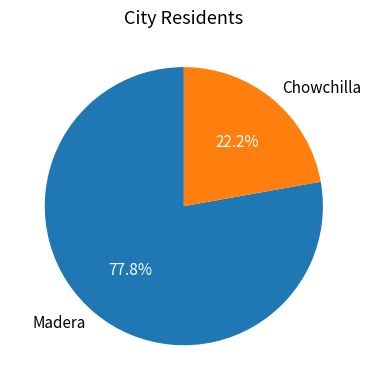

Is the sum of Chowchilla and Madera greater than half?

Yes